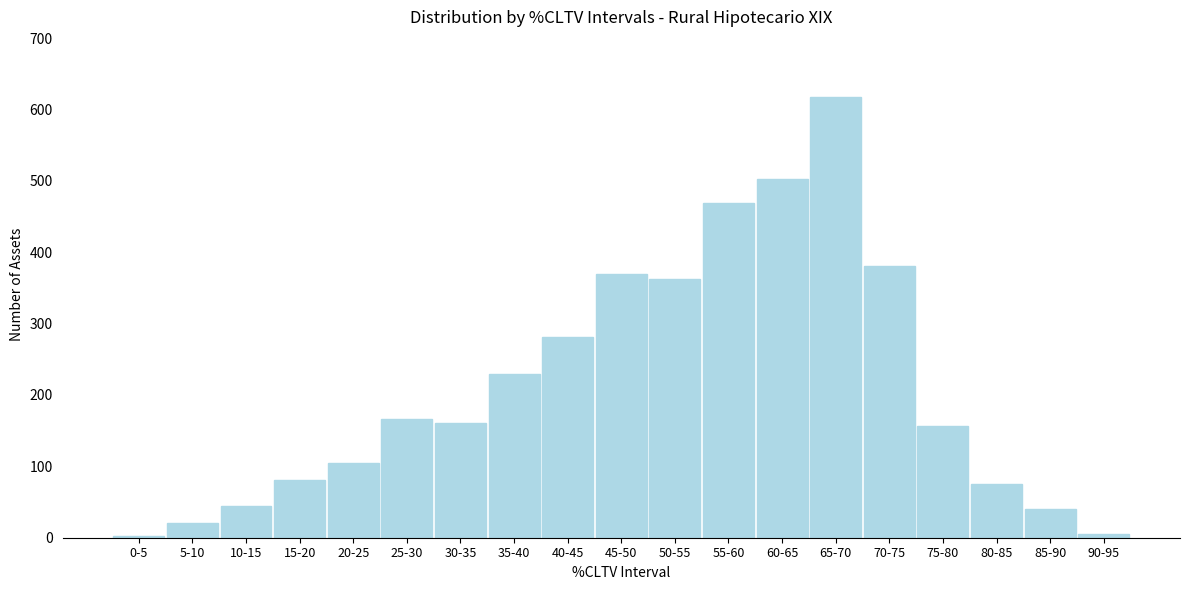

Reading left to right, extract all data points from this chart.

0-5=2	5-10=20	10-15=45	15-20=81	20-25=105	25-30=166	30-35=161	35-40=230	40-45=281	45-50=370	50-55=363	55-60=469	60-65=503	65-70=617	70-75=381	75-80=157	80-85=75	85-90=40	90-95=5